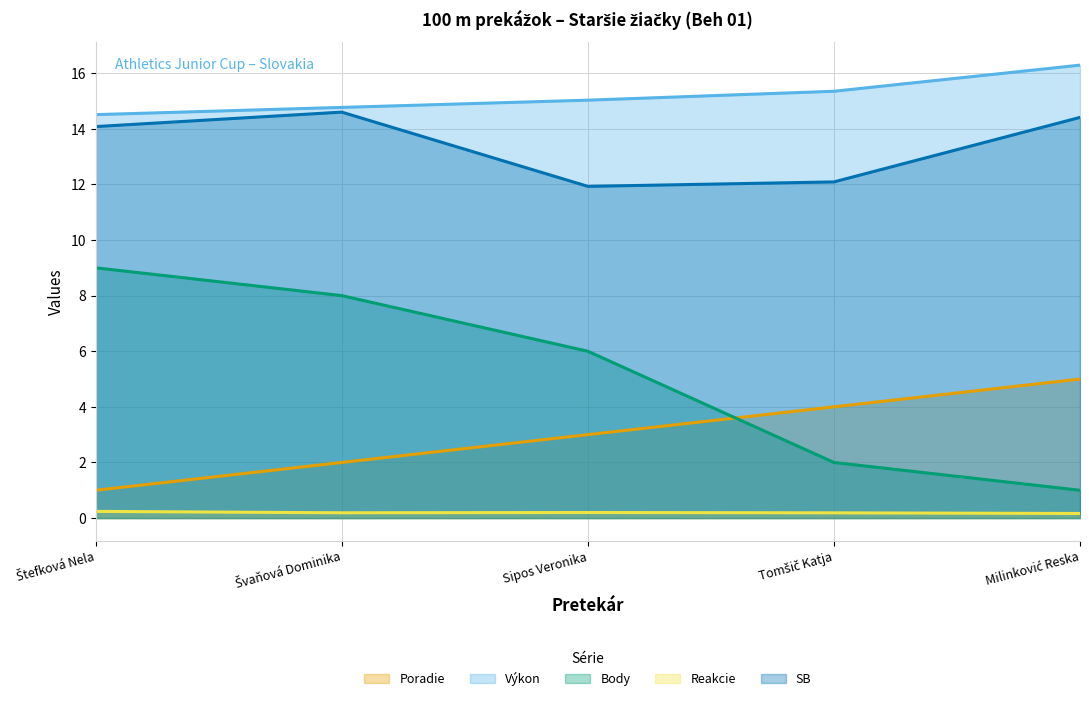

What is the total value across all series at Tomšič Katja?

33.6